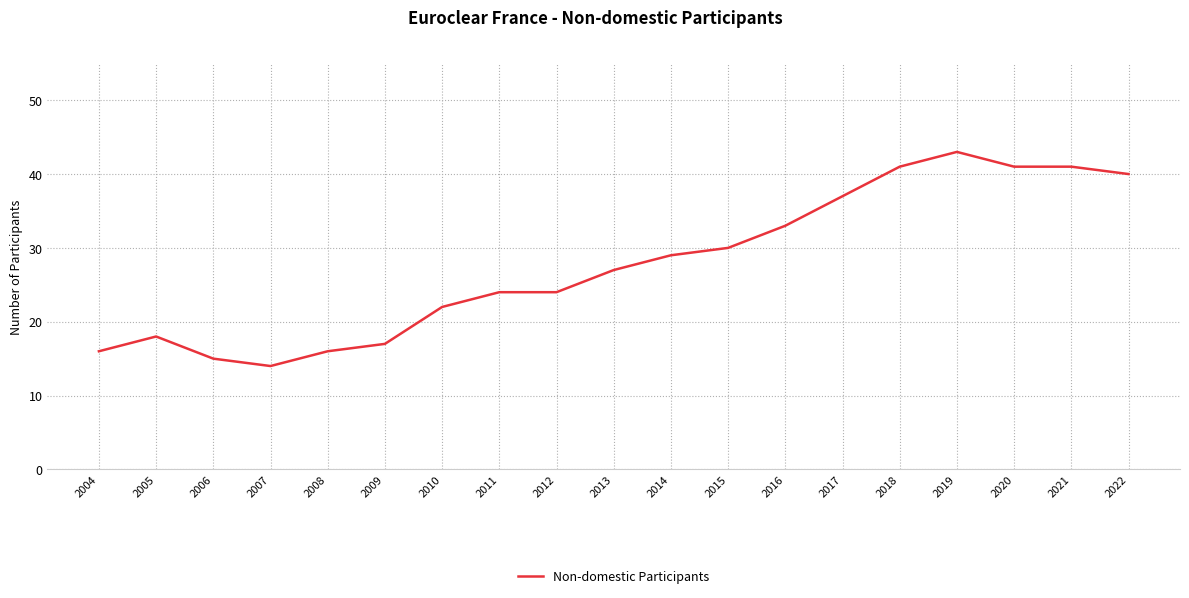

What is the average value?

28